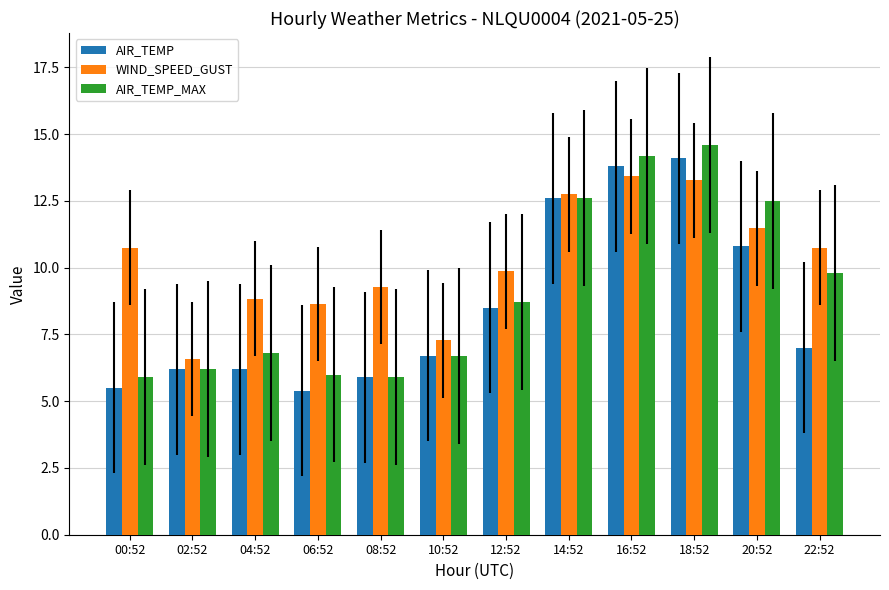

Read the AIR_TEMP value at 10:52.

6.7